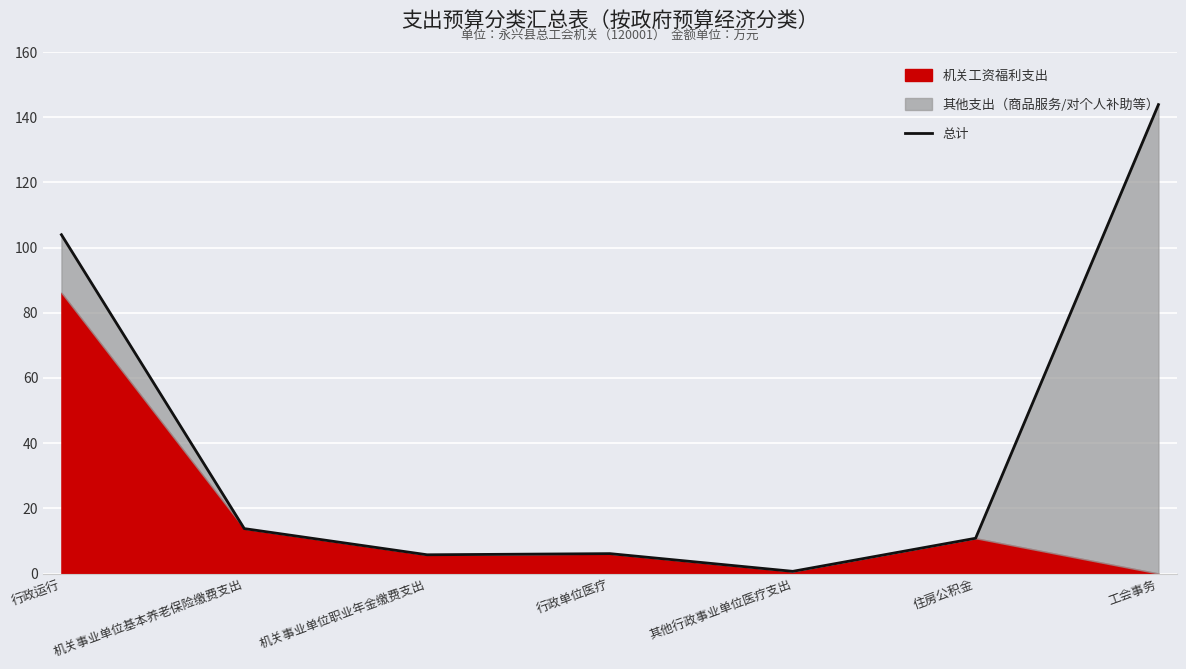

How many lines are shown in the chart?

1